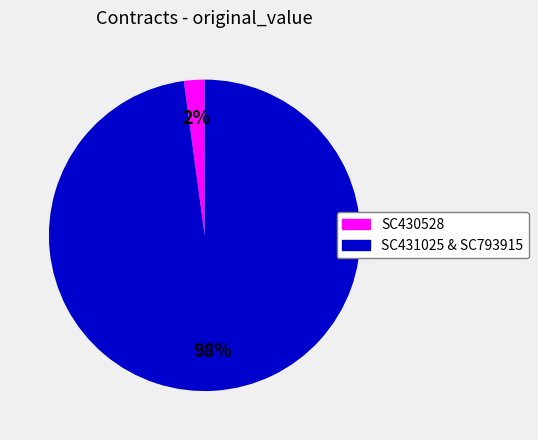

How many segments does this pie chart have?

2